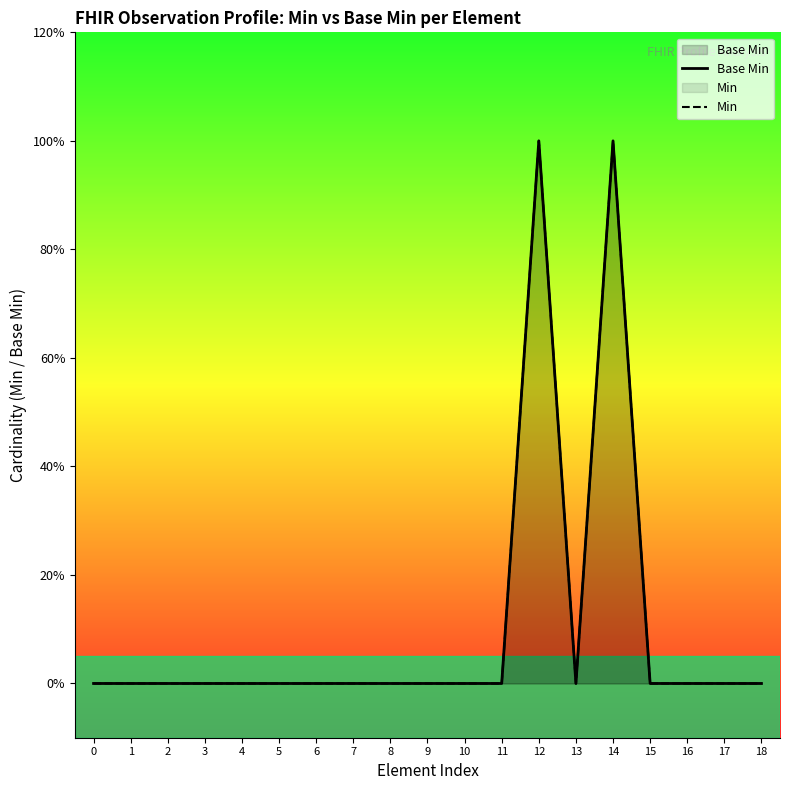

True or false: Base Min has more than 0 points higher than both neighbors.

True